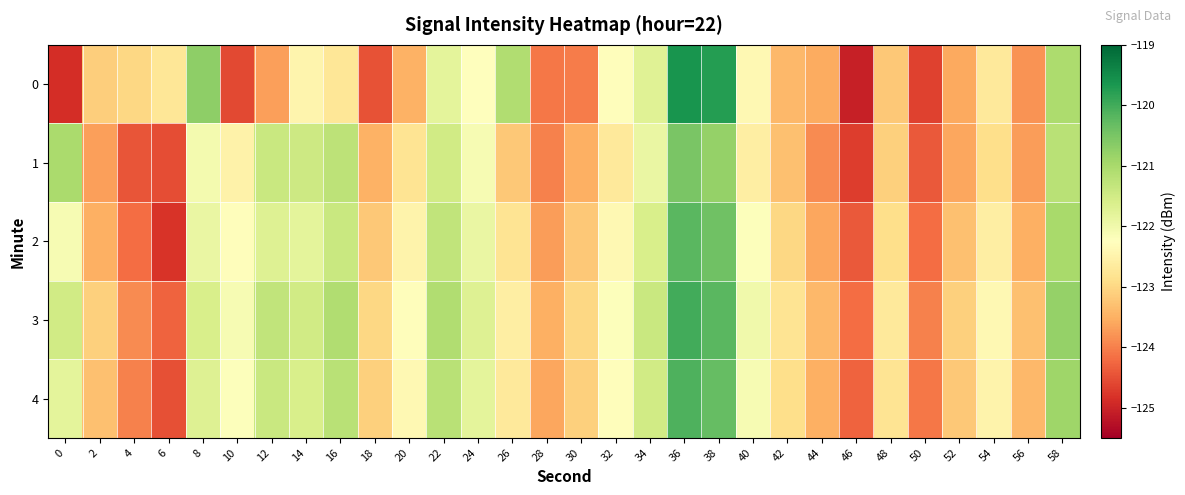

Which category has the lowest value across all series?

46